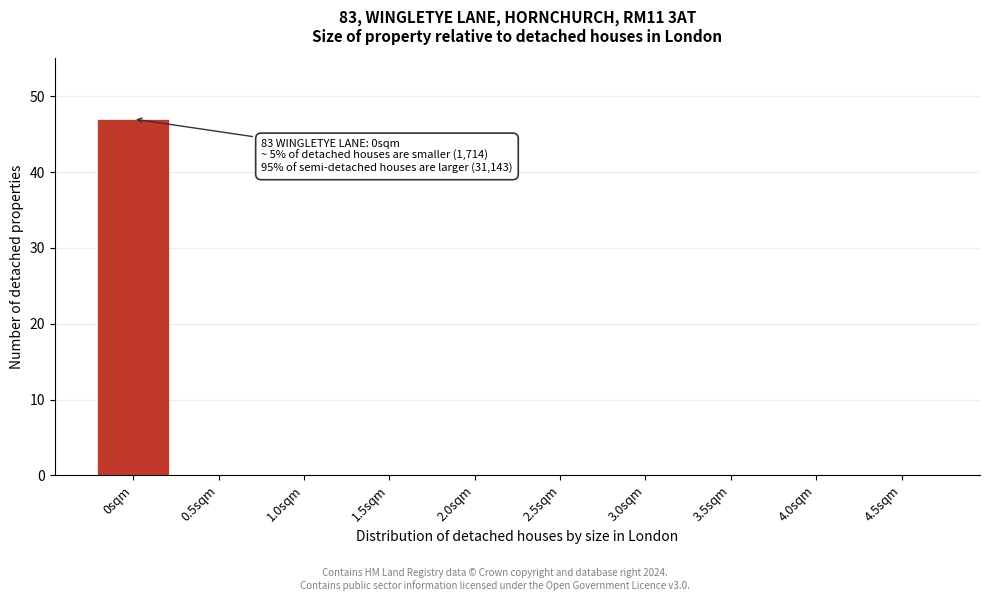

Reading left to right, transcribe all the data shown in this chart.

0sqm=47	0.5sqm=0	1.0sqm=0	1.5sqm=0	2.0sqm=0	2.5sqm=0	3.0sqm=0	3.5sqm=0	4.0sqm=0	4.5sqm=0